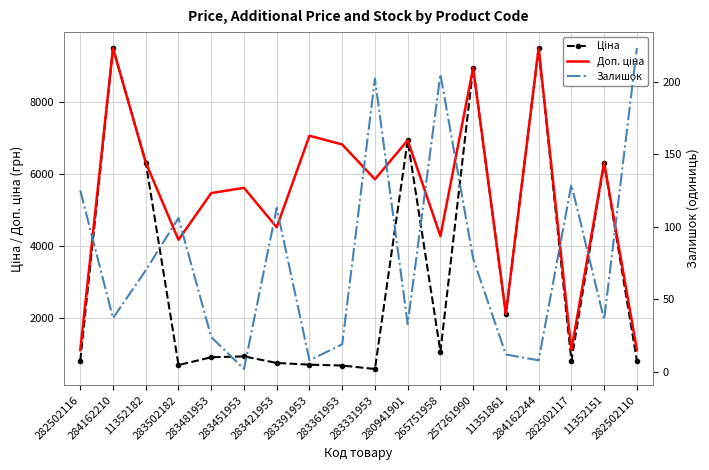

At which label does Доп. ціна reach its peak?

284162210